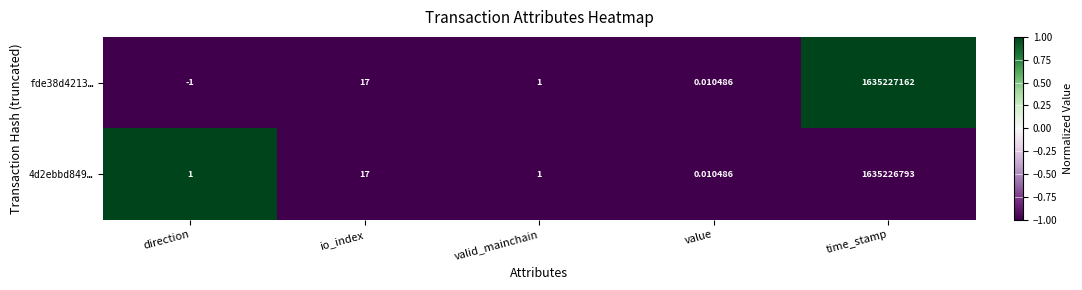

At which category does the chart reach its peak across all series?

time_stamp